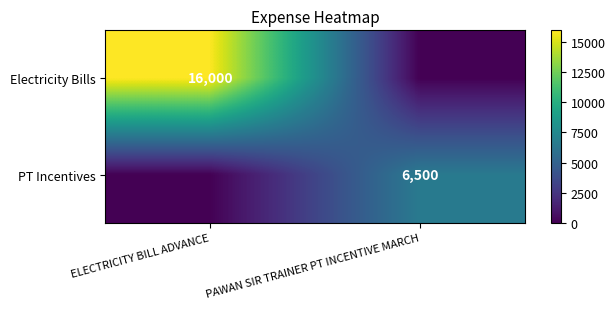

Is the value of Electricity Bills at ELECTRICITY BILL ADVANCE greater than the value of PT Incentives at PAWAN SIR TRAINER PT INCENTIVE MARCH?

Yes